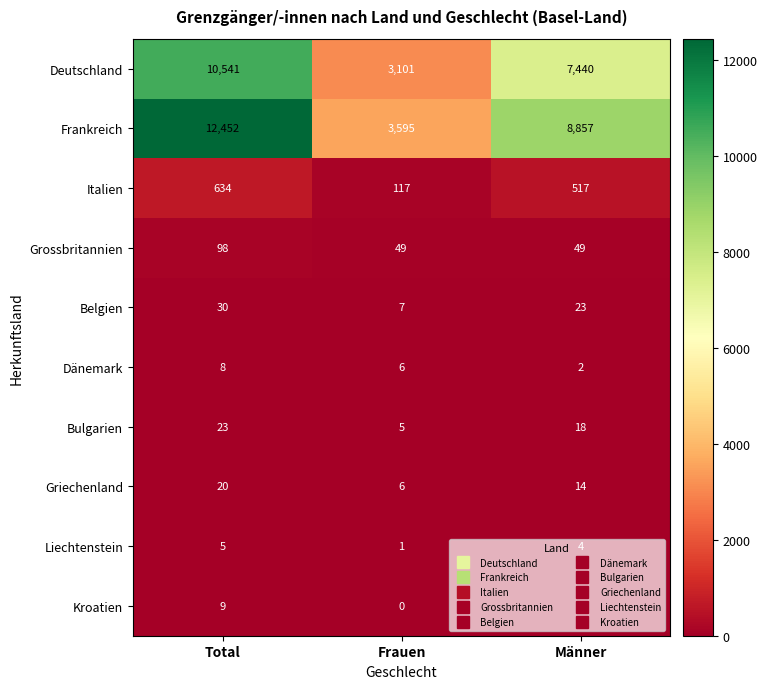

What is the total value across all series at Total?

23820